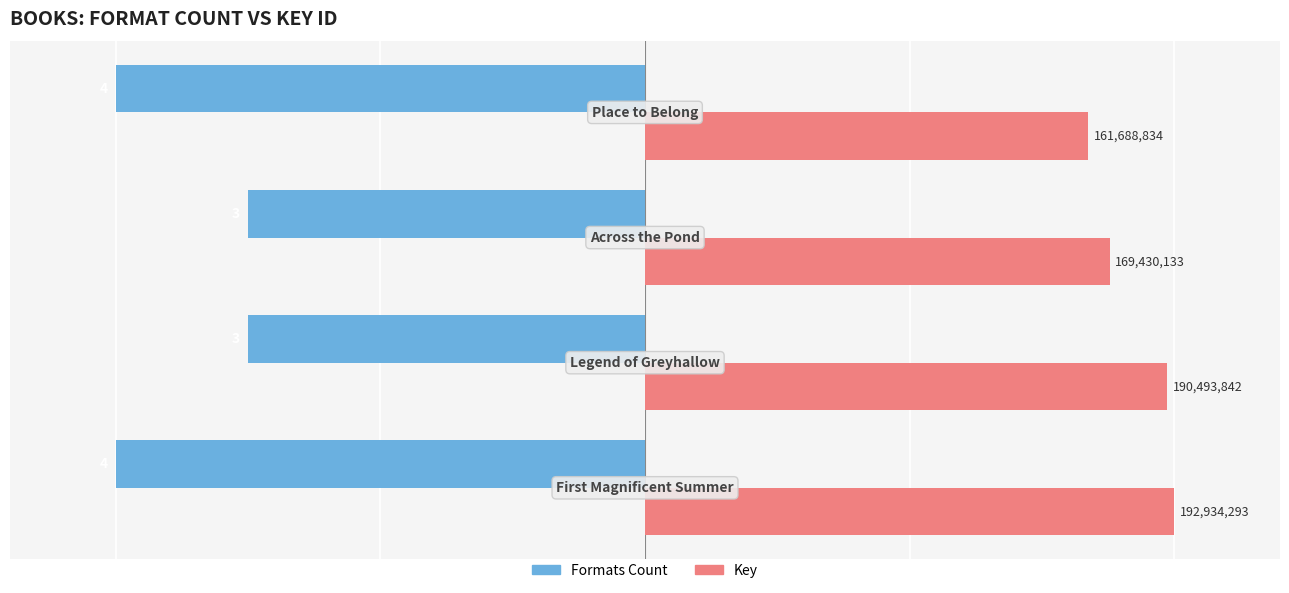

Which series has the largest total across all categories?

Key